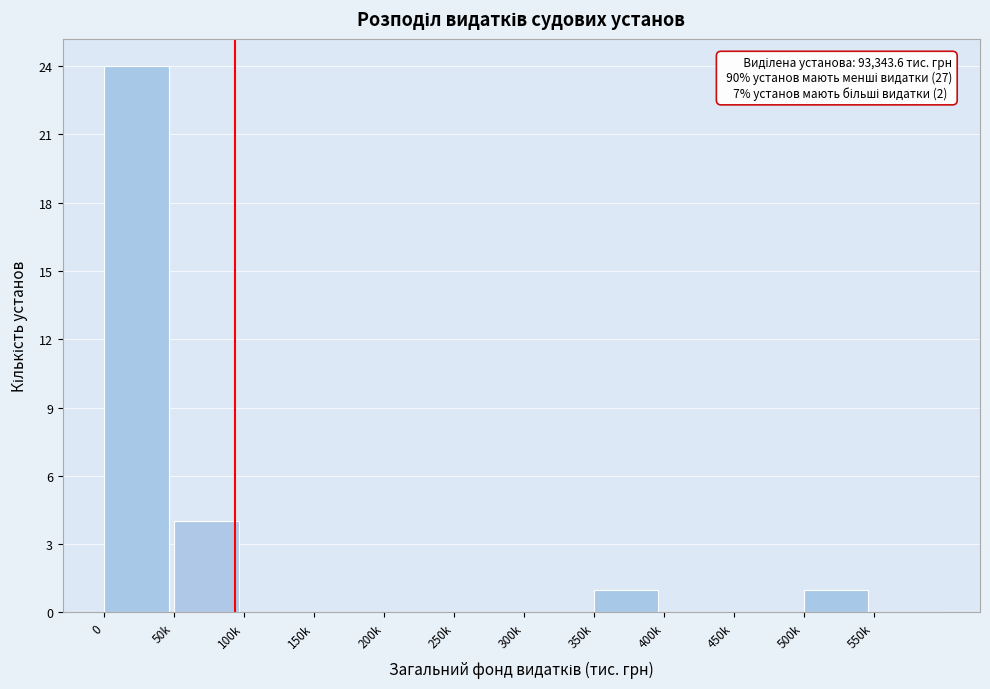

Reading left to right, extract all data points from this chart.

0=24	50k=4	100k=0	150k=0	200k=0	250k=0	300k=0	350k=1	400k=0	450k=0	500k=1	550k=0